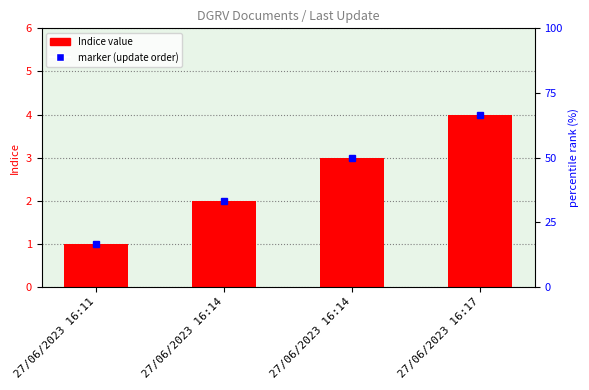

List the labels in order of value, smallest first.

27/06/2023 16:11, 27/06/2023 16:14, 27/06/2023 16:14, 27/06/2023 16:17